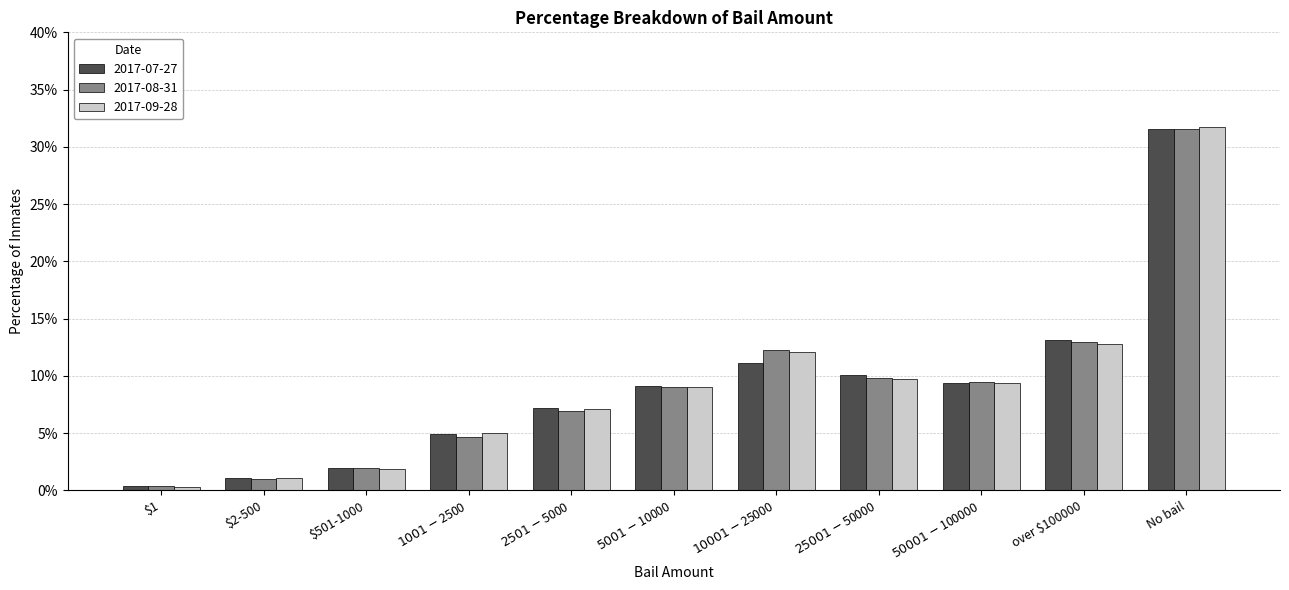

At how many categories does at least one series exceed 0?

11